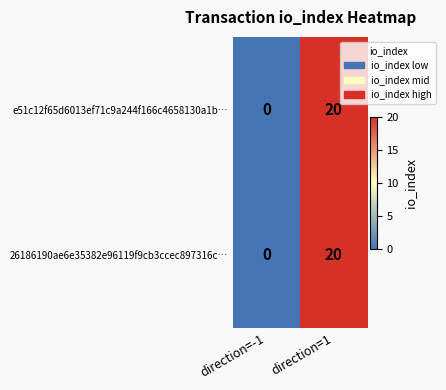

Read the e51c12f65d6013ef71c9a244f166c4658130a1b… value at direction=1, to the nearest 10.

20